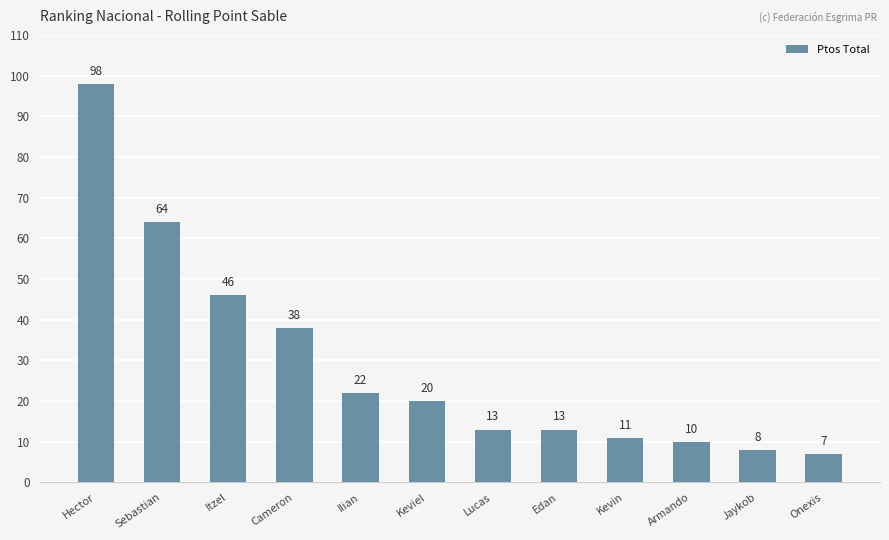

What is the sum of all values?

350